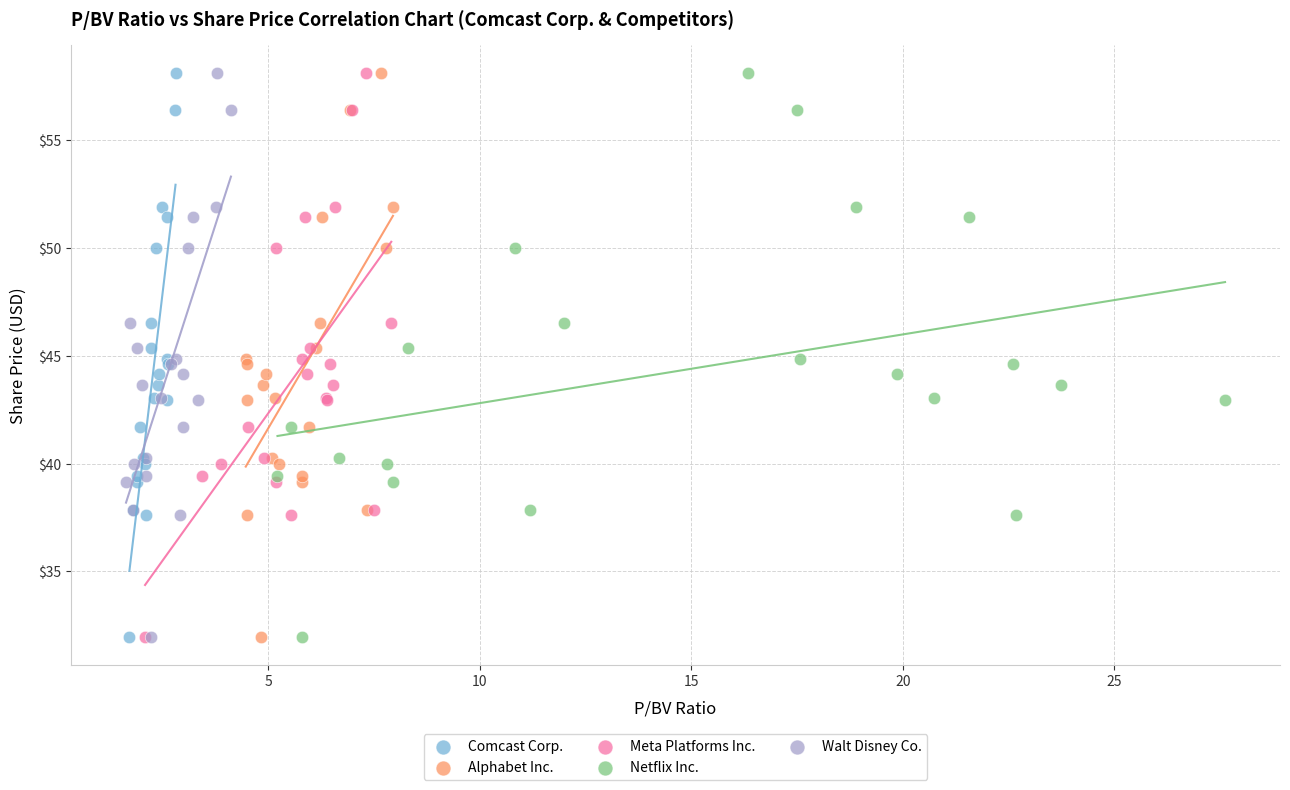

What are all the series names shown in the legend?

Comcast Corp., Alphabet Inc., Meta Platforms Inc., Netflix Inc., Walt Disney Co.